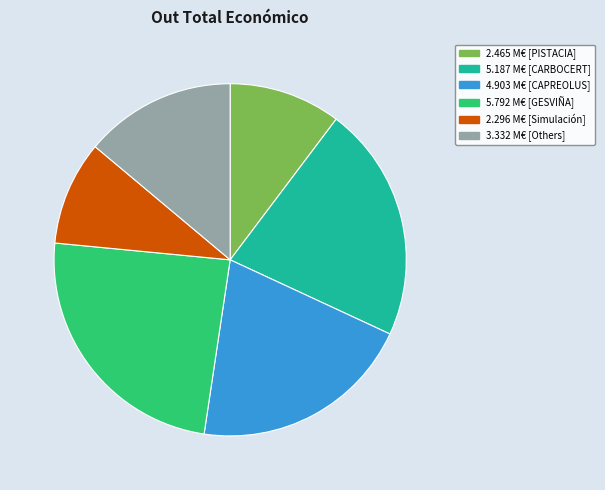

Is there any slice that represents more than half of the pie?

No